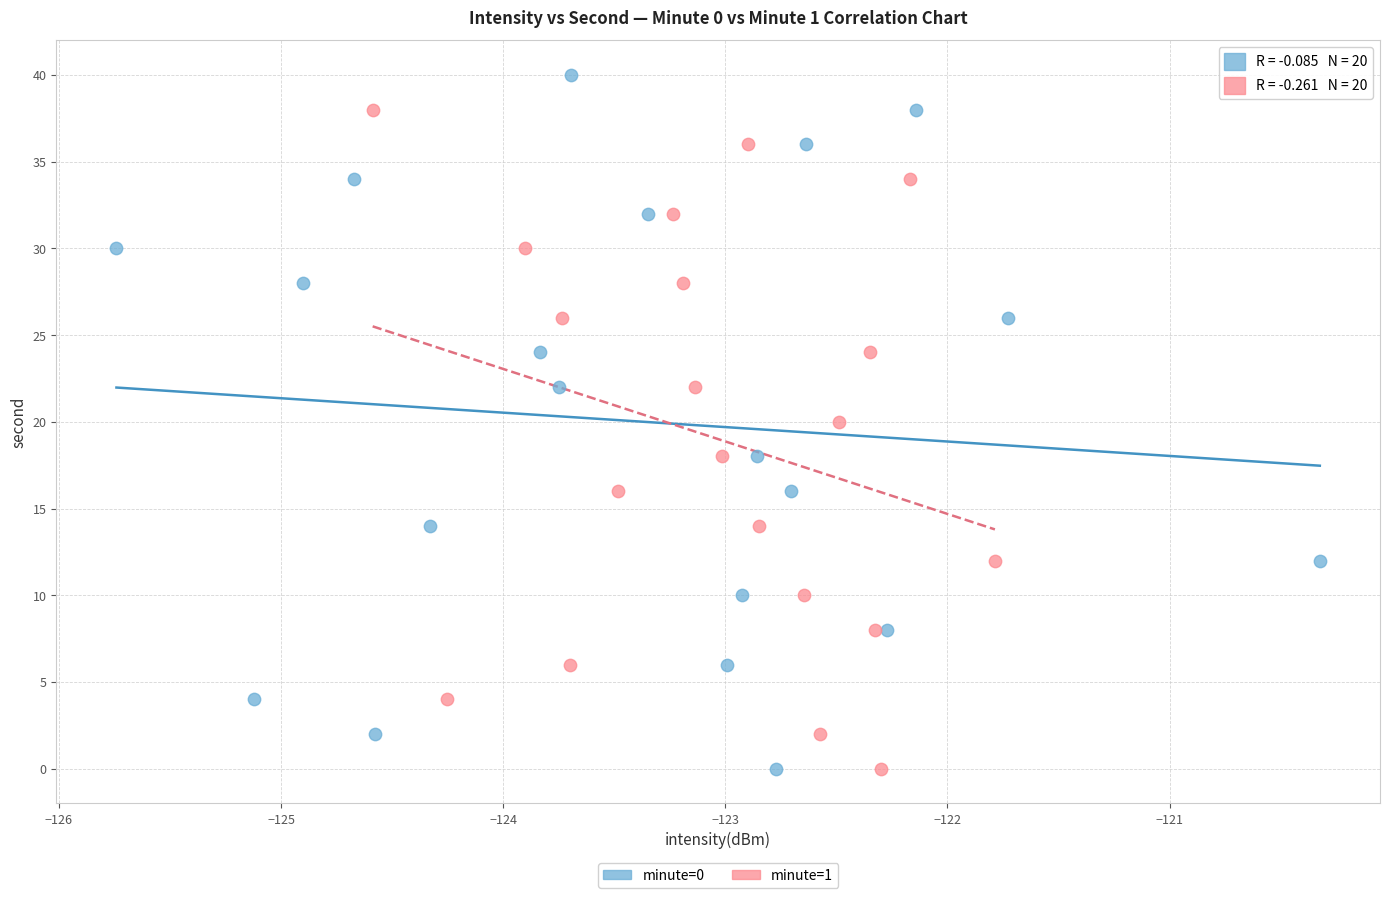

What are all the series names shown in the legend?

minute=0, minute=1